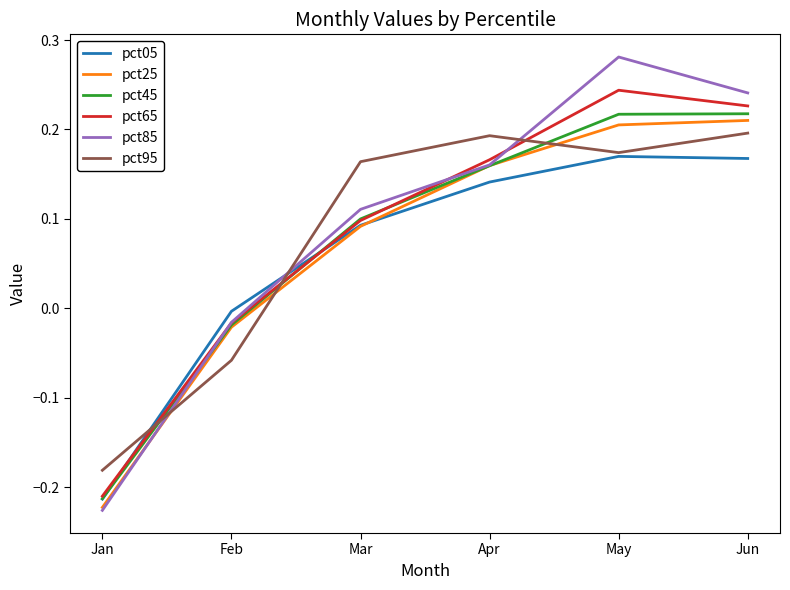

At which label does pct95 reach its minimum?

Jan